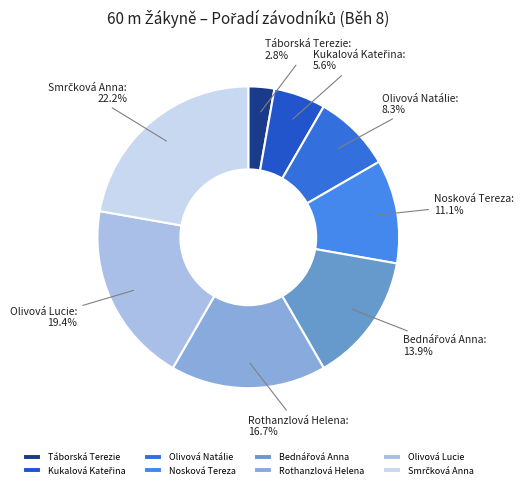

To the nearest percent, what is the average slice percentage?

12%